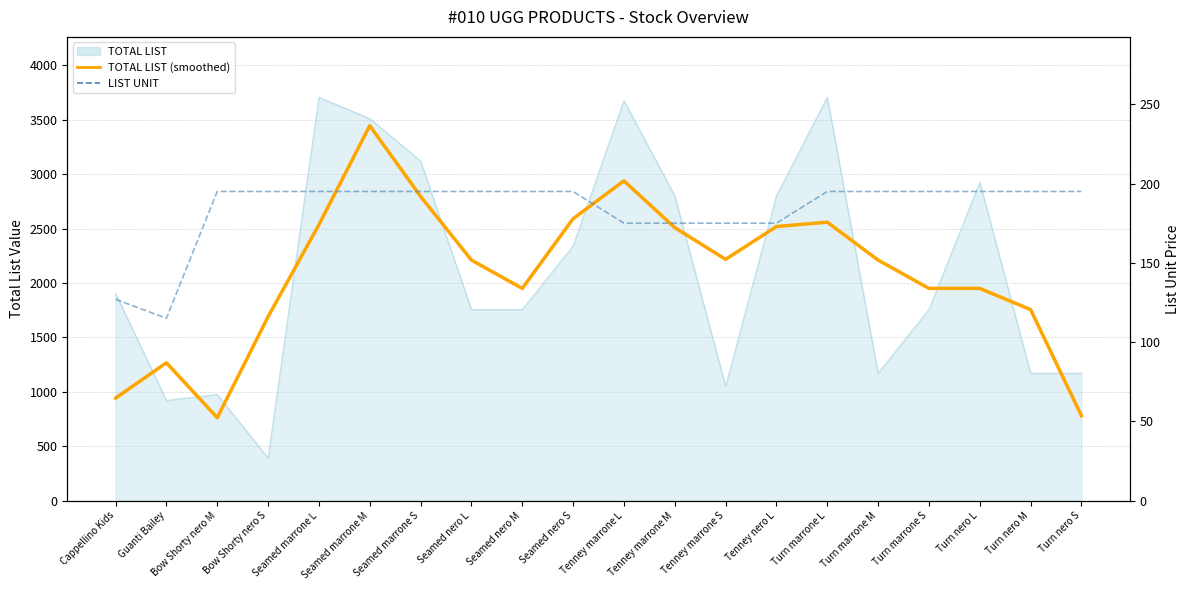

True or false: TOTAL LIST (smoothed) and LIST UNIT cross at least once.

False